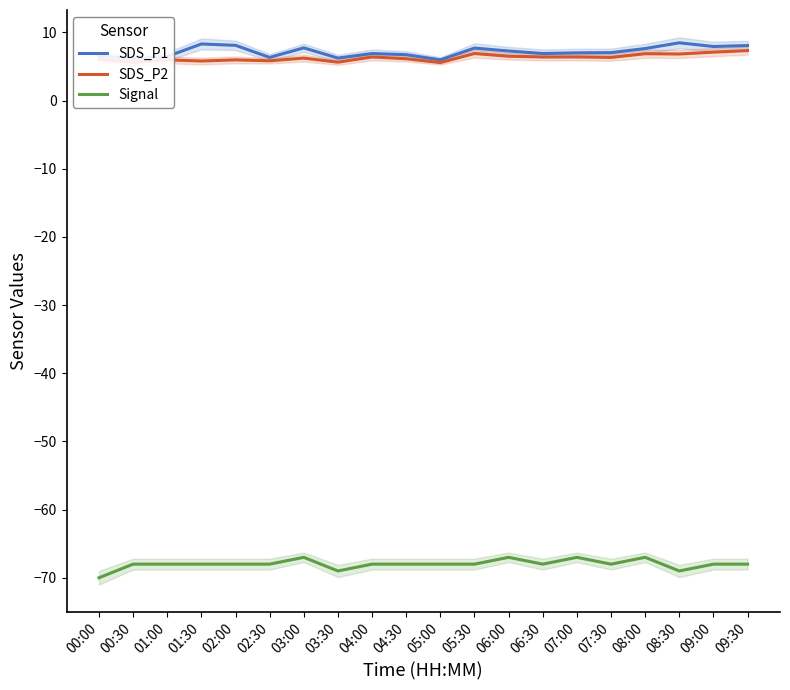

Where does the SDS_P1 series first go above 7?

01:30